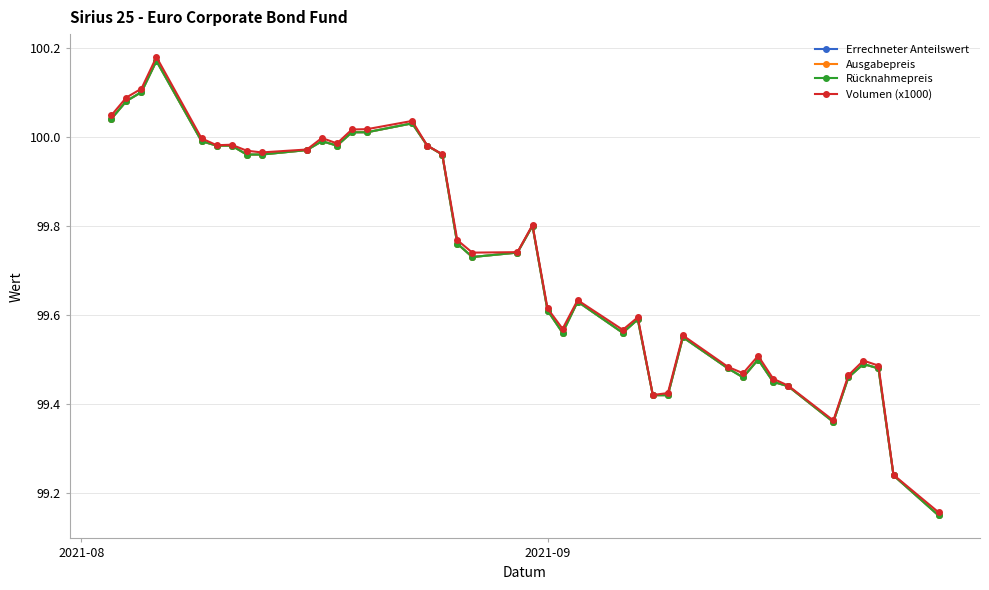

How many lines are shown in the chart?

4